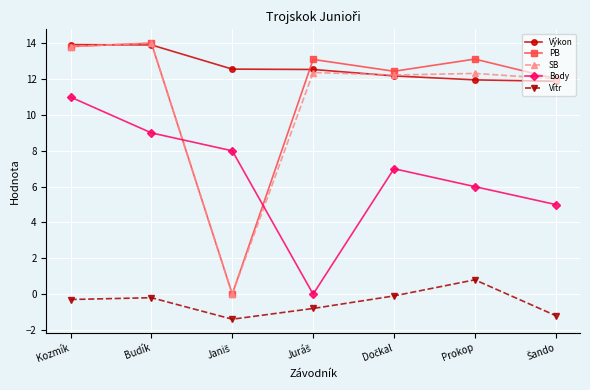

What is the maximum value for Výkon?

13.9